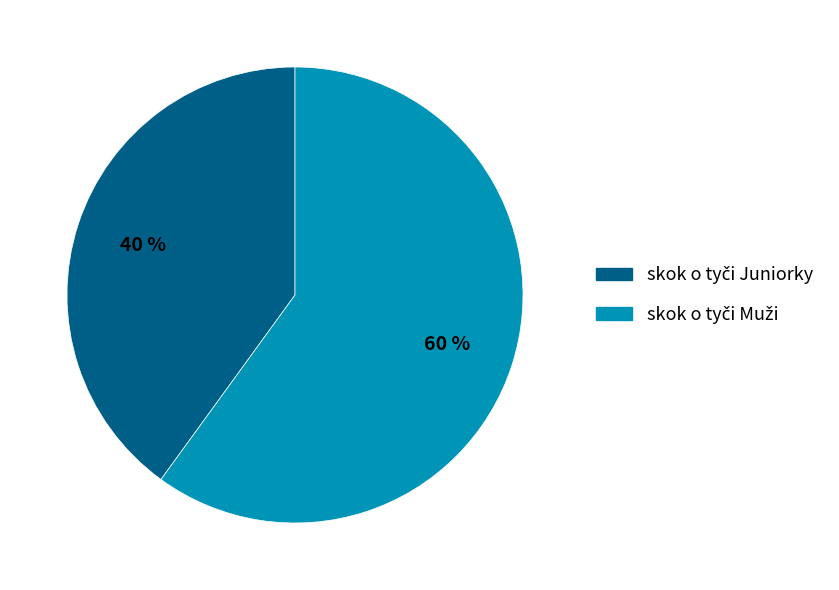

Does any single category account for the majority?

Yes